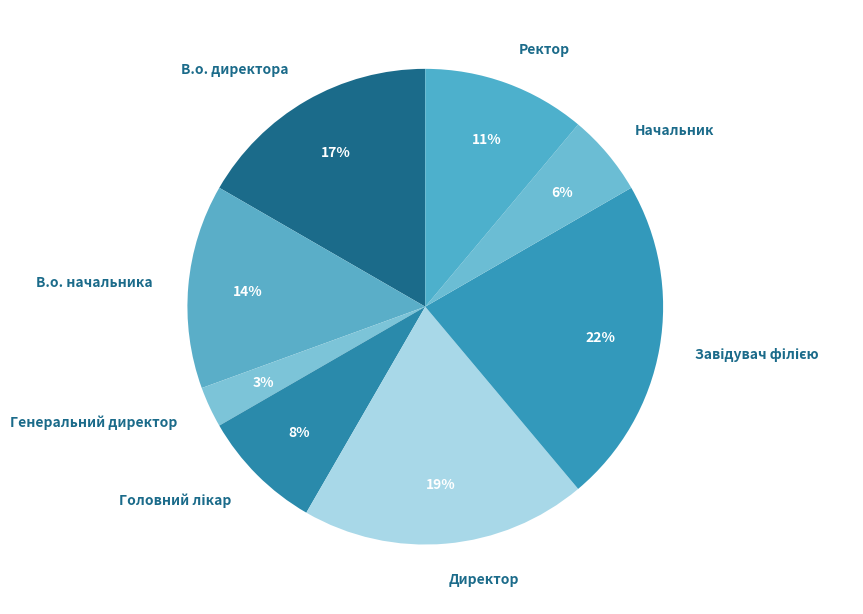

Is Директор the majority of the pie?

No